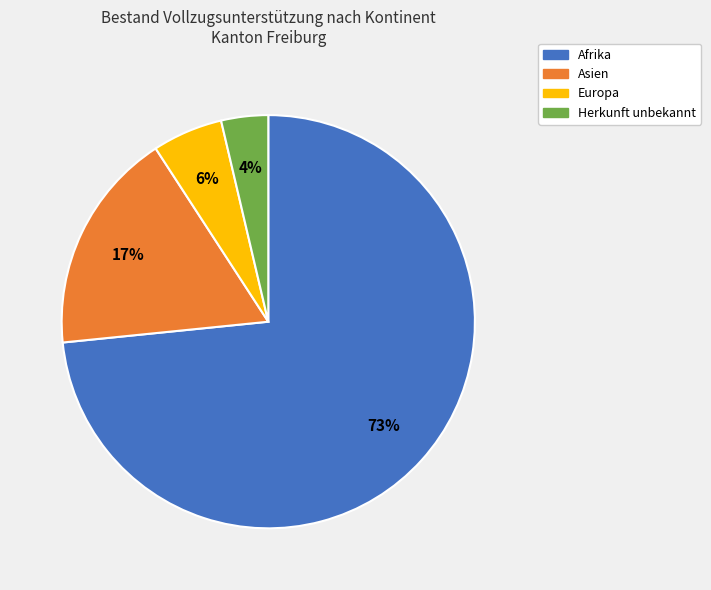

Is there a majority slice in this chart?

Yes